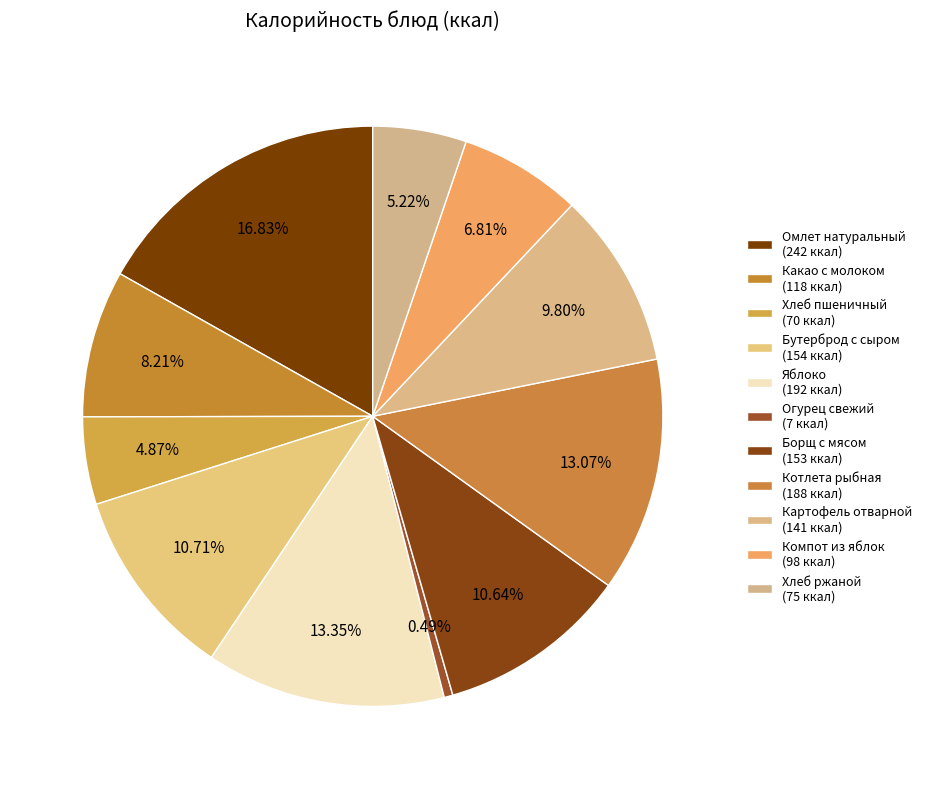

How many slices are in this pie chart?

11